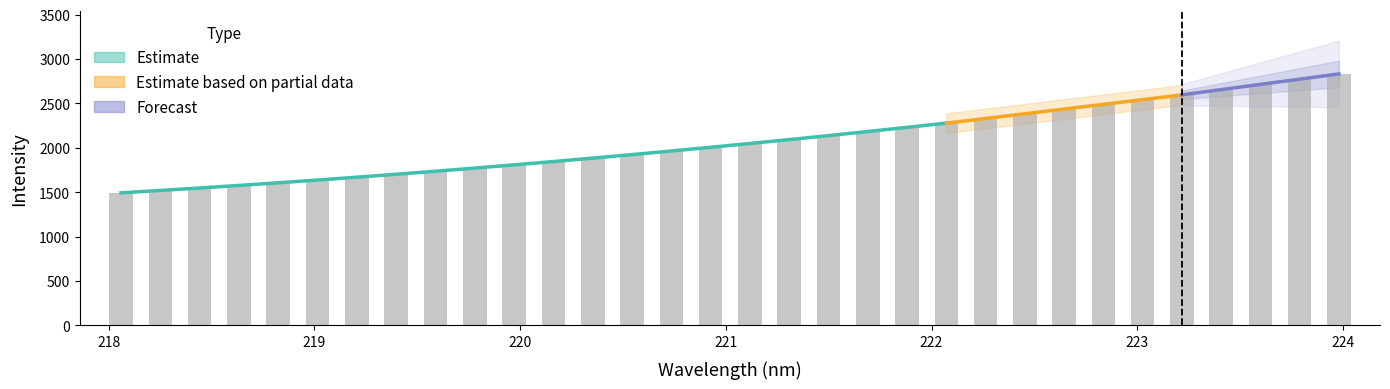

True or false: the data shows 3383.8 at 222.

False